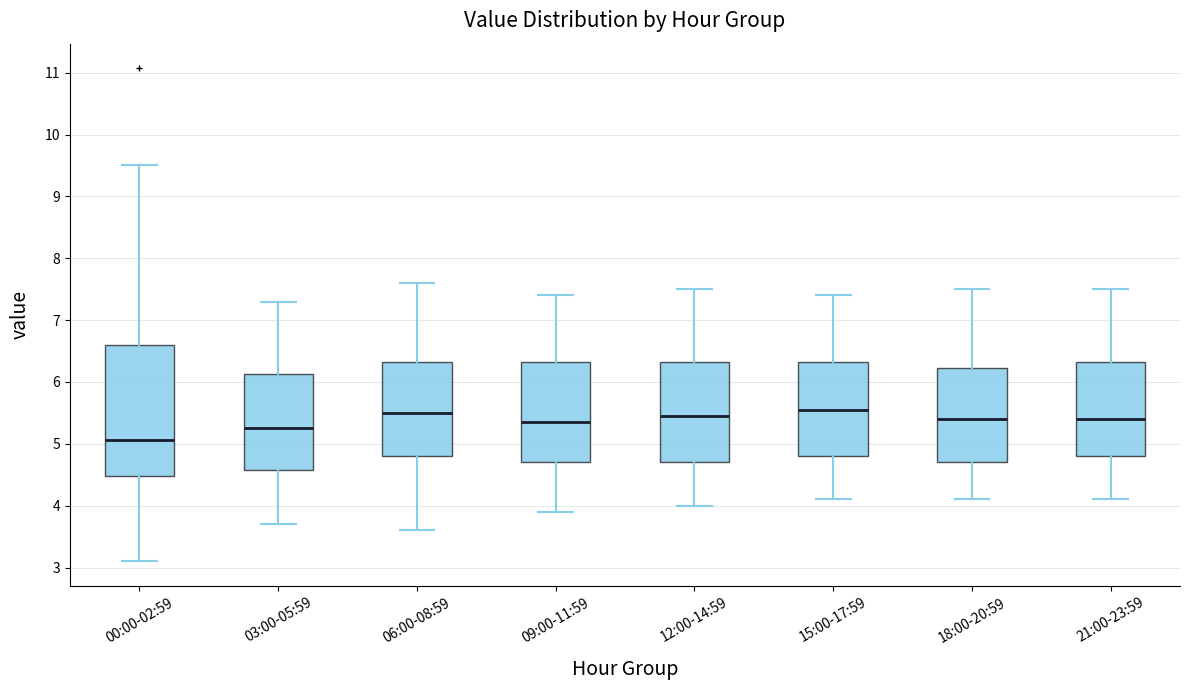

Which box's median line is the lowest?

00:00-02:59